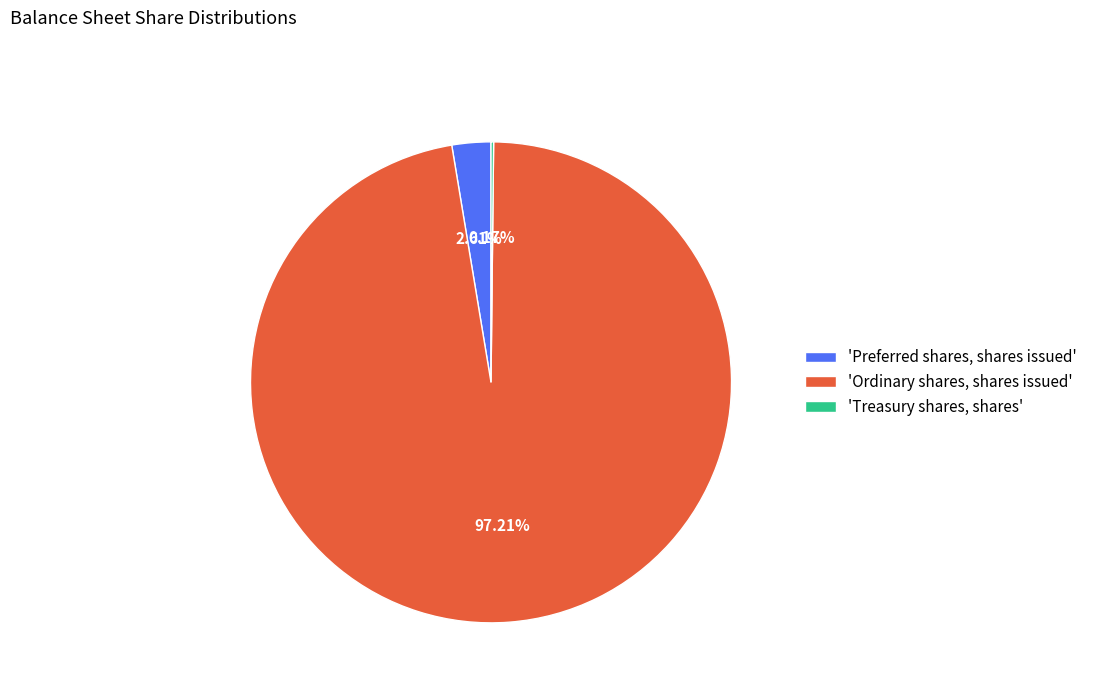

What is the largest slice in the pie chart?

'Ordinary shares, shares issued'